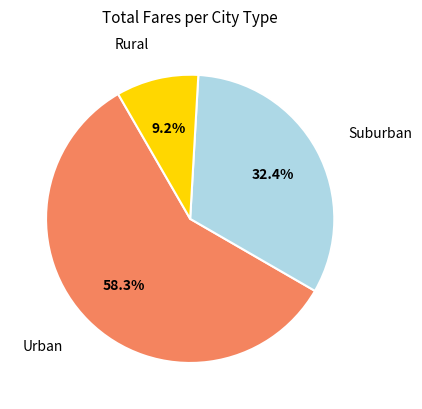

Between Urban and Rural, which is larger?

Urban